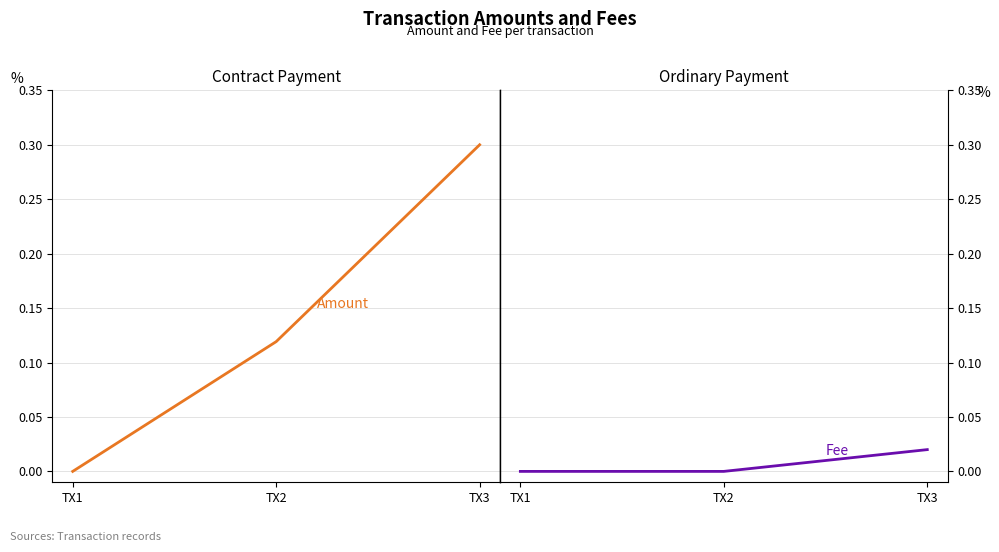

Which series has the widest spread of values?

Amount